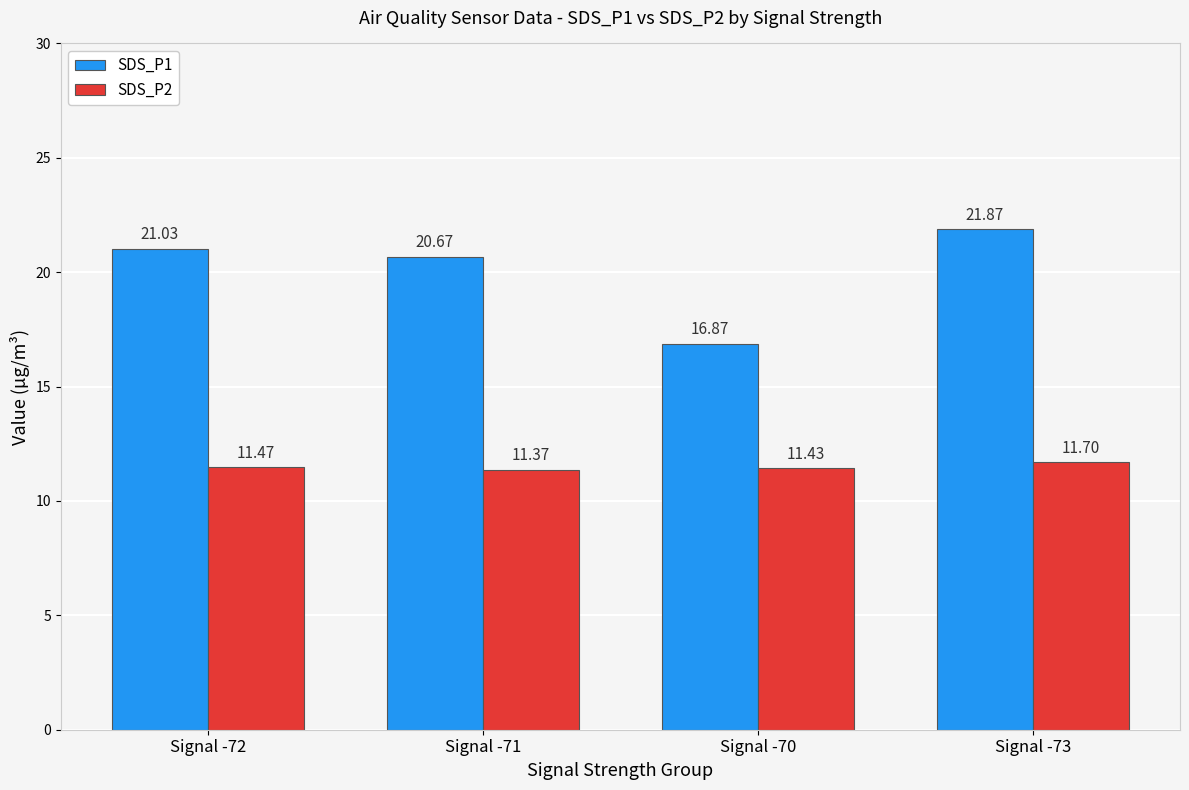

Reading left to right, extract all data points from this chart.

SDS_P1: 21.0	20.7	16.9	21.9
SDS_P2: 11.5	11.4	11.4	11.7